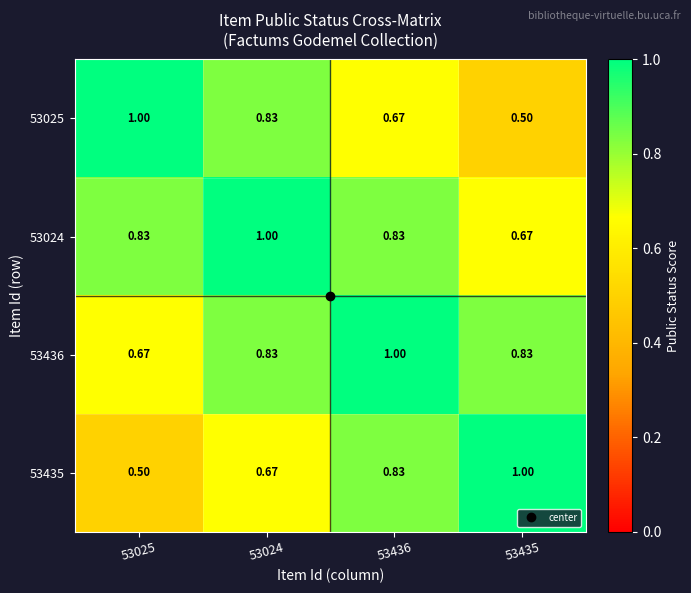

Which series has the largest total across all categories?

53024